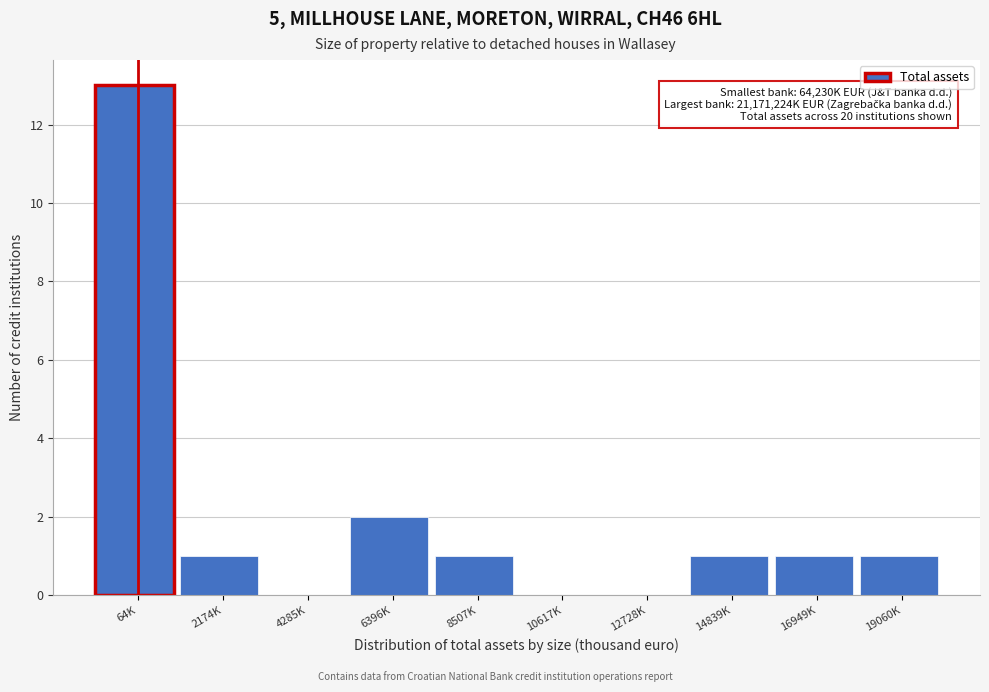

Reading left to right, list all the values displayed in this chart.

64K=13	2174K=1	4285K=0	6396K=2	8507K=1	10617K=0	12728K=0	14839K=1	16949K=1	19060K=1